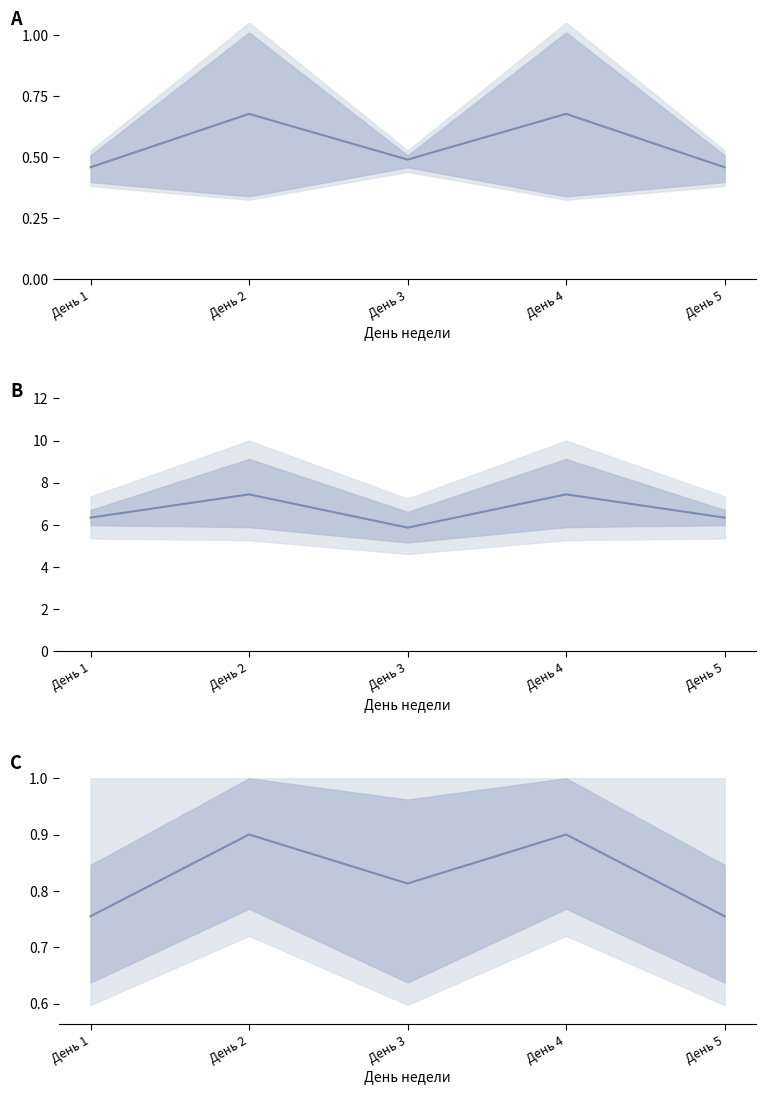

Reading left to right, transcribe all the data shown in this chart.

Белки (норм.): День 1=0.5	День 2=0.7	День 3=0.5	День 4=0.7	День 5=0.5
Калорийность (×100 ккал): День 1=6.3	День 2=7.4	День 3=5.9	День 4=7.4	День 5=6.3
Жиры (норм.): День 1=0.8	День 2=0.9	День 3=0.8	День 4=0.9	День 5=0.8